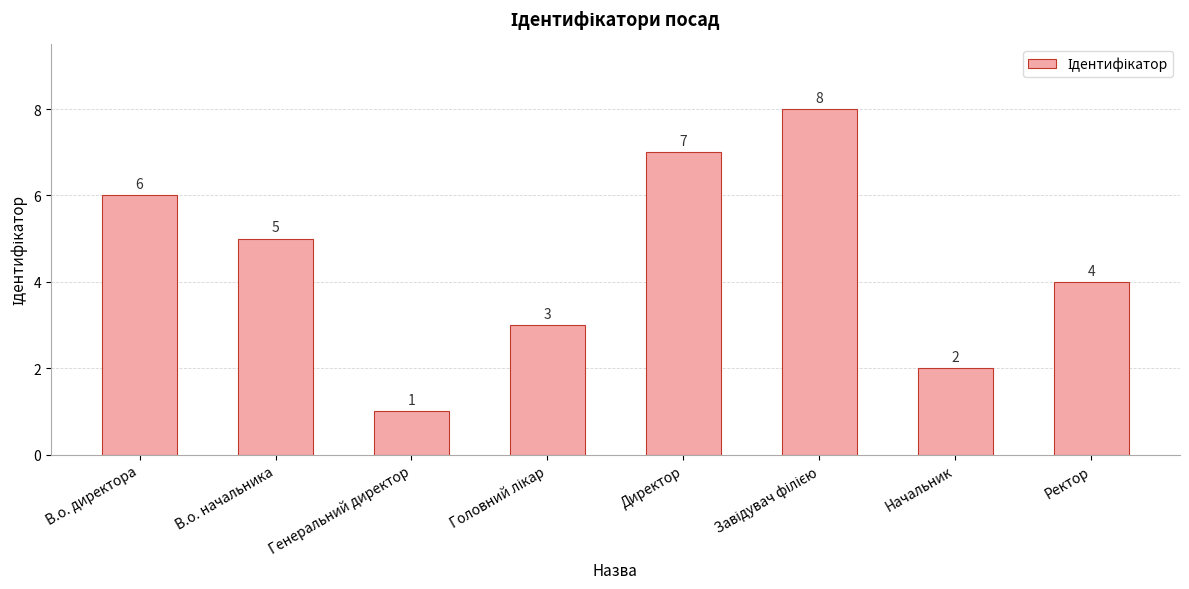

How many bars are there in total?

8